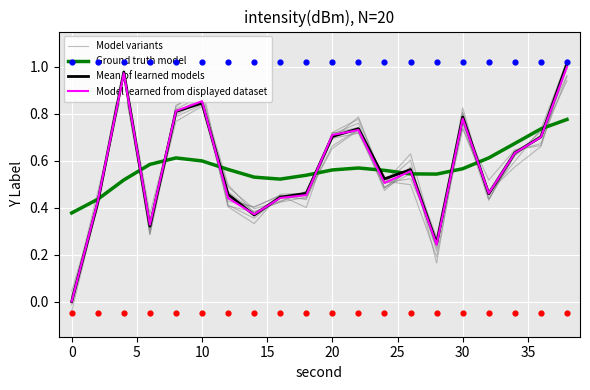

Which series has the widest spread of Y values?

Mean of learned models